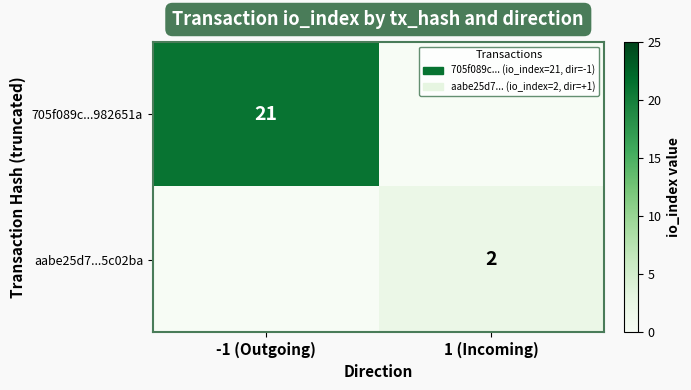

What is the total value across all series at 1 (Incoming)?

2